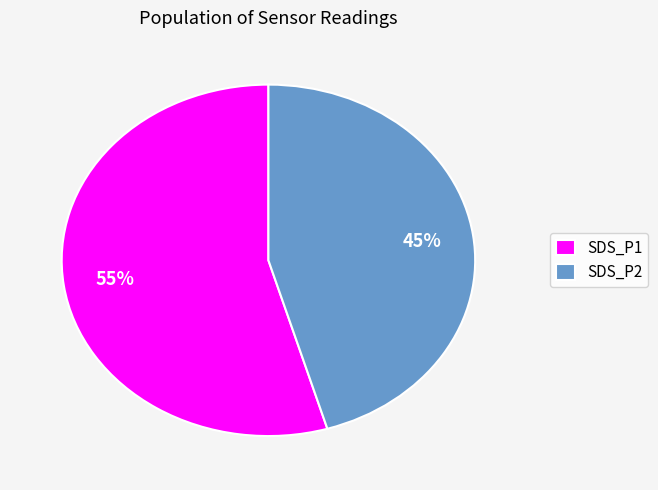

Which category has the smallest portion of the pie?

SDS_P2